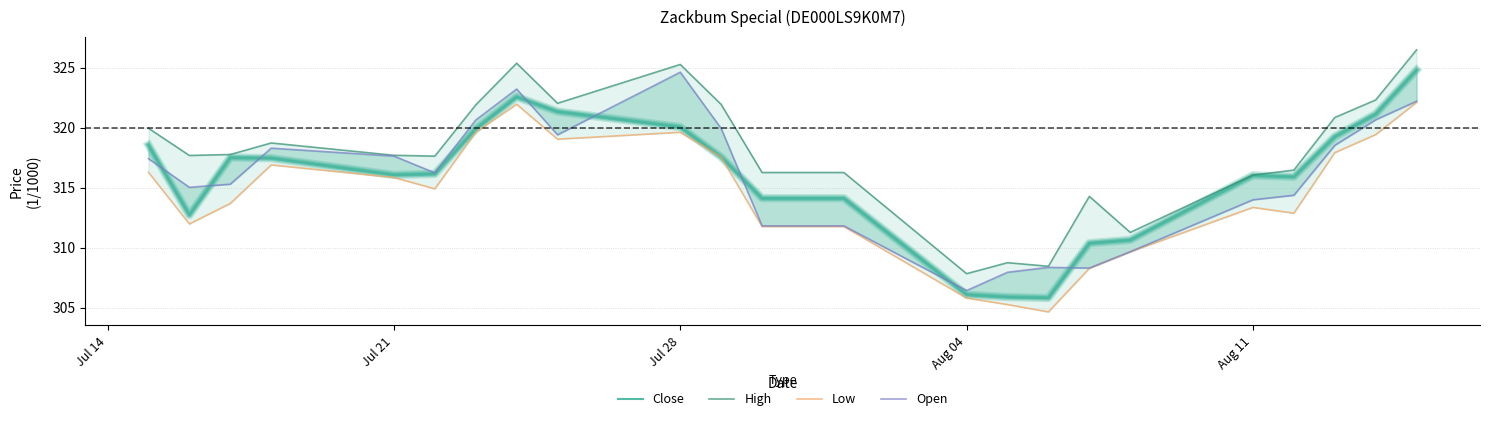

At how many categories does at least one series exceed 321?

7